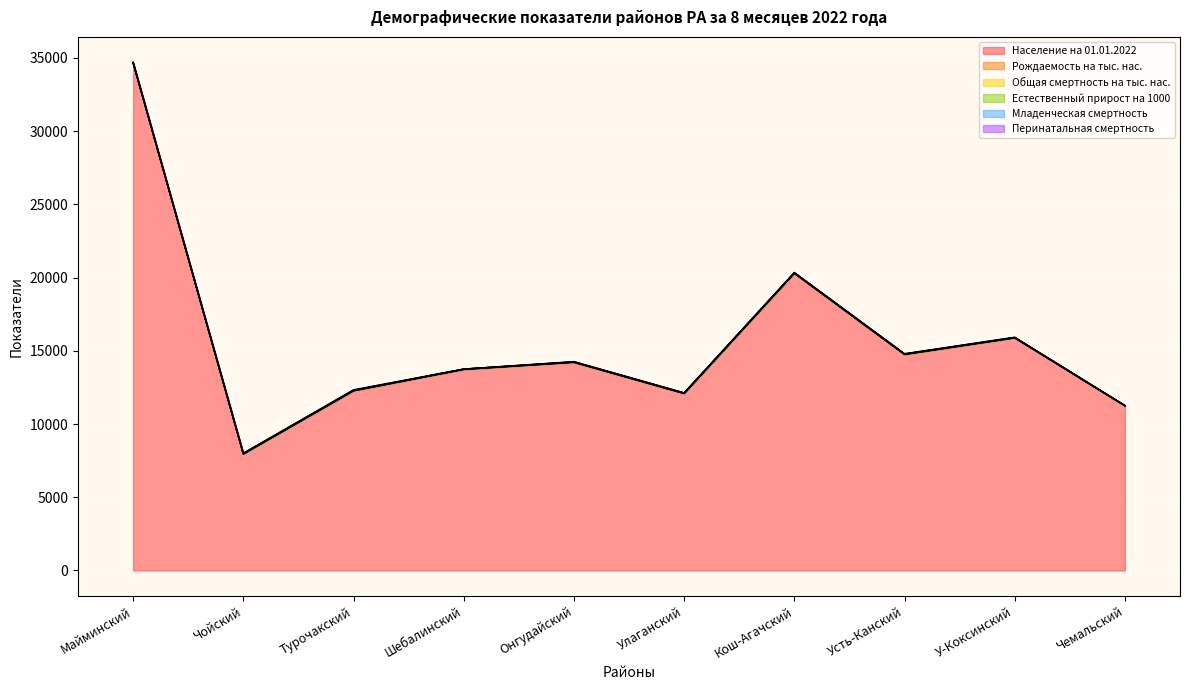

The Рождаемость на тыс. нас. series shows 10.9 at Турочакский. True or false?

True